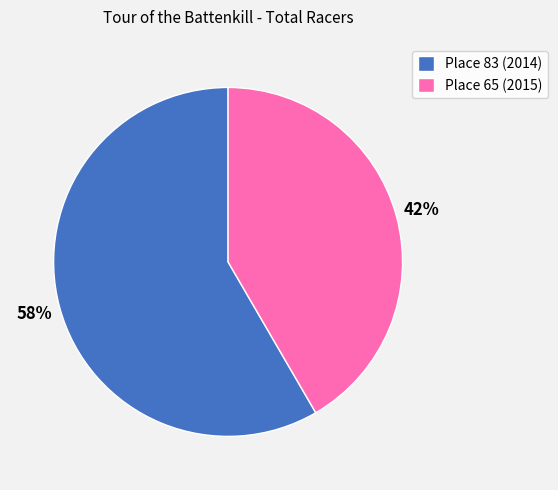

Which has a higher value, Place 65 (2015) or Place 83 (2014)?

Place 83 (2014)